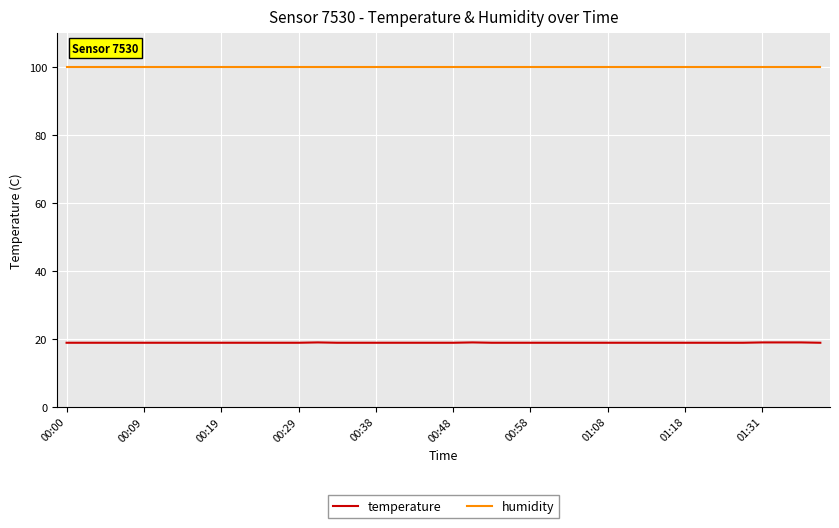

What is the minimum value for humidity?

99.9